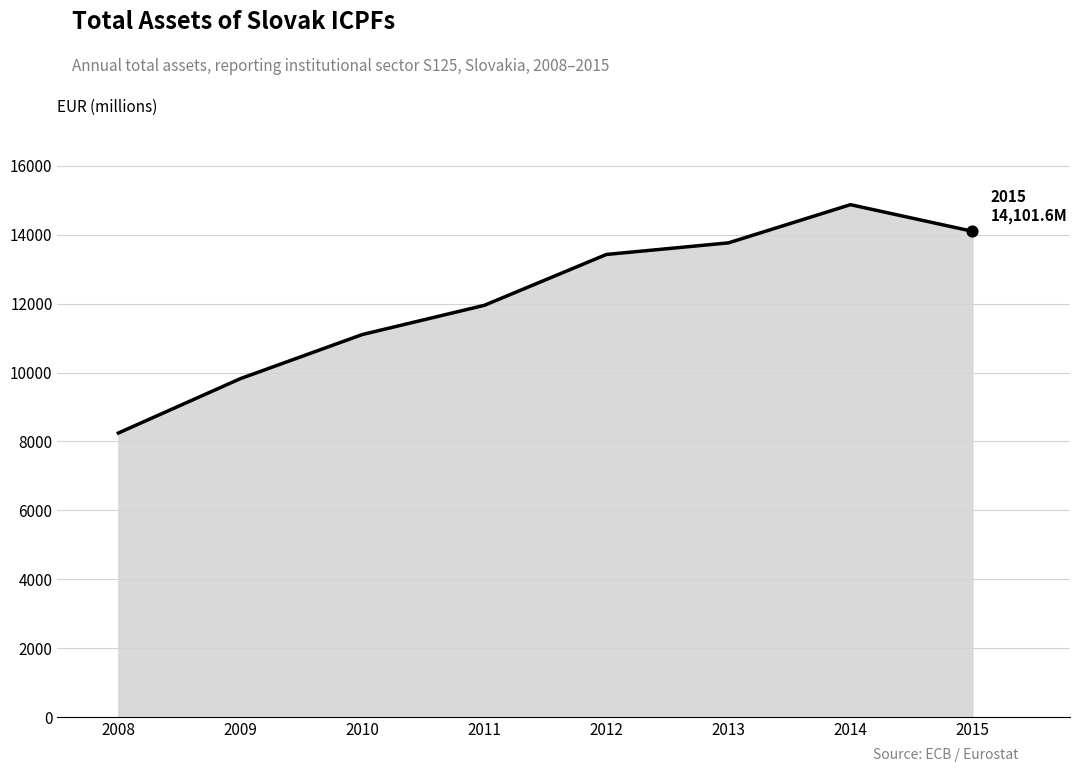

What is the change in value from 2008 to 2010?

+2859.1